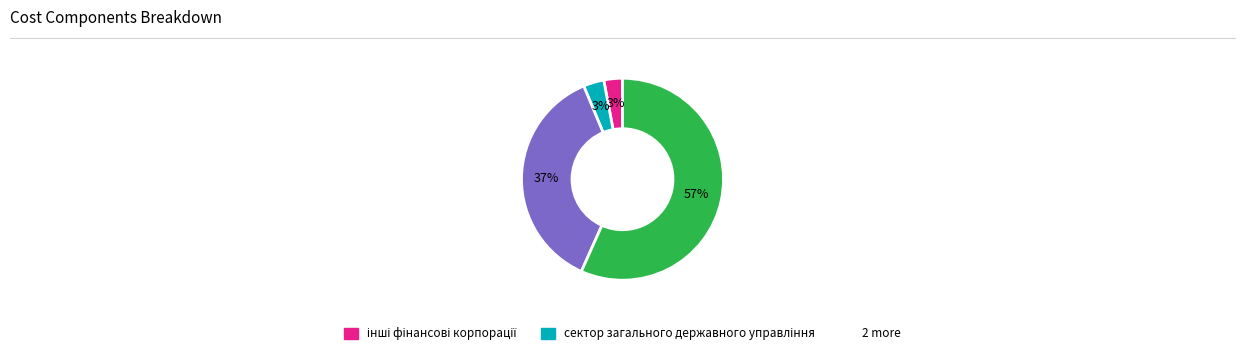

Does any single category account for the majority?

Yes